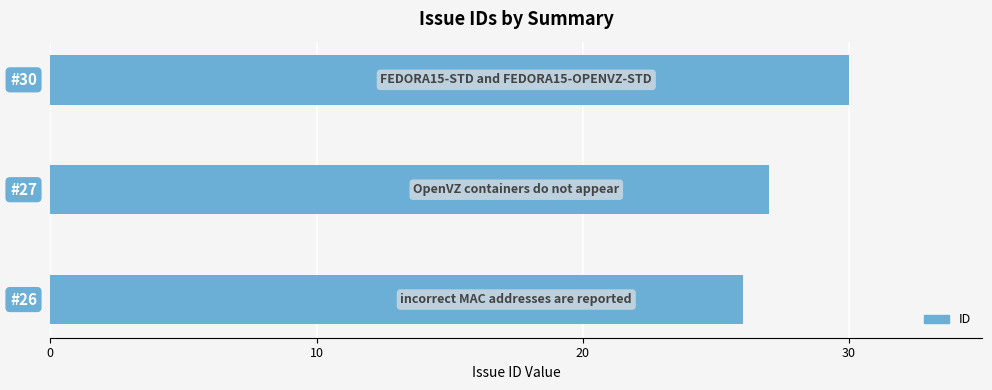

What is the average value?

28